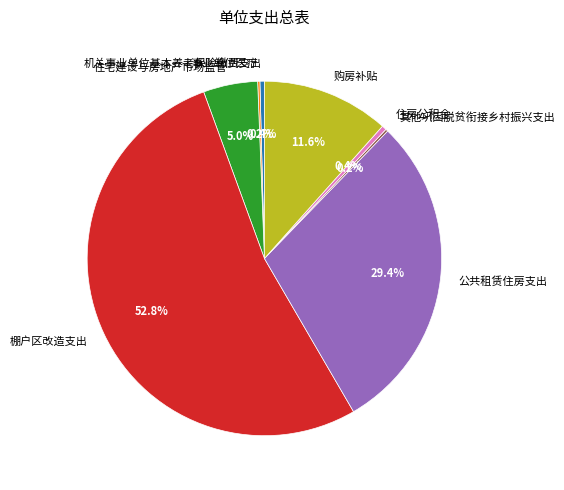

How much of the chart is everything except 棚户区改造支出?

47.2%